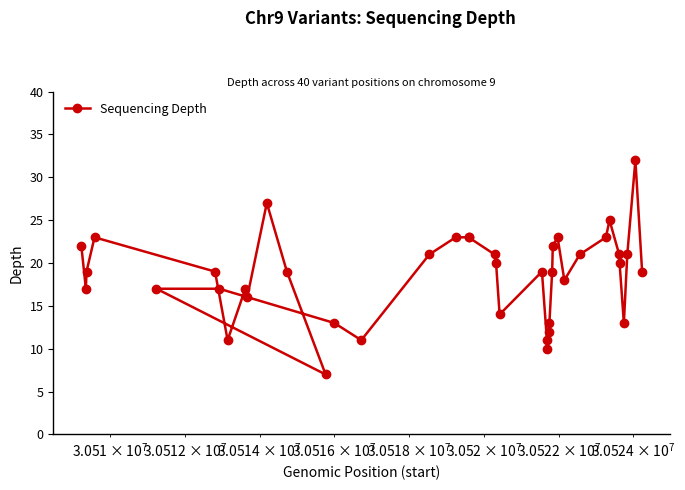

Reading left to right, what are all the values shown in this chart?

22	17	19	23	19	11	17	16	27	19	7	17	17	13	11	21	23	23	23	21	20	14	19	11	10	12	13	19	22	23	18	21	23	25	21	20	13	21	32	19